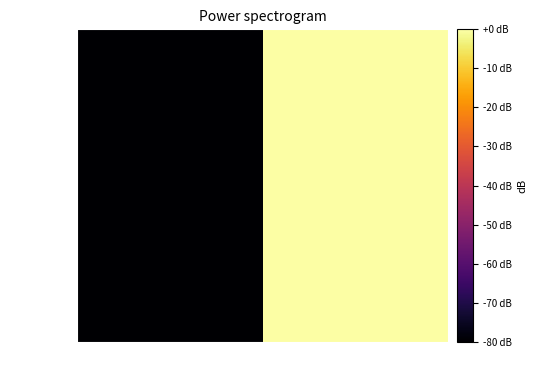

What is the sum of all values?

-80